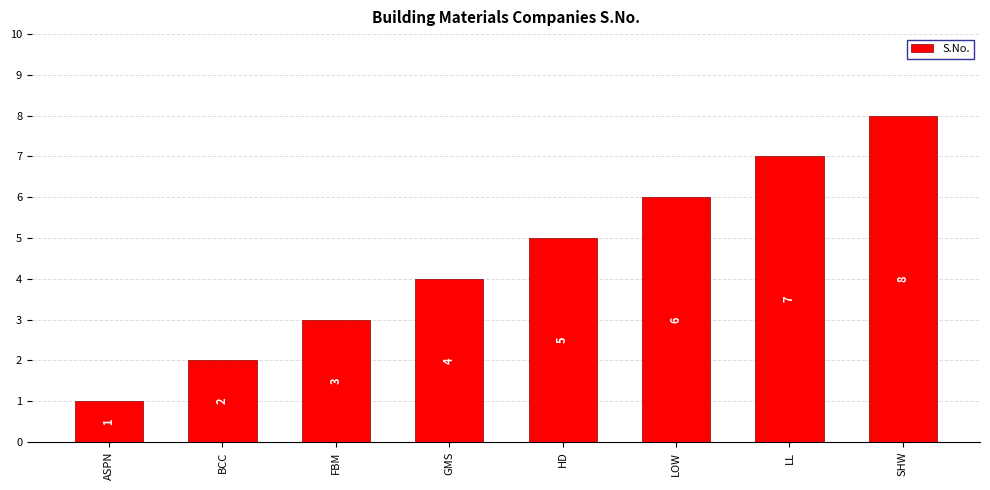

What is the label of the 7th bar from the left?

LL